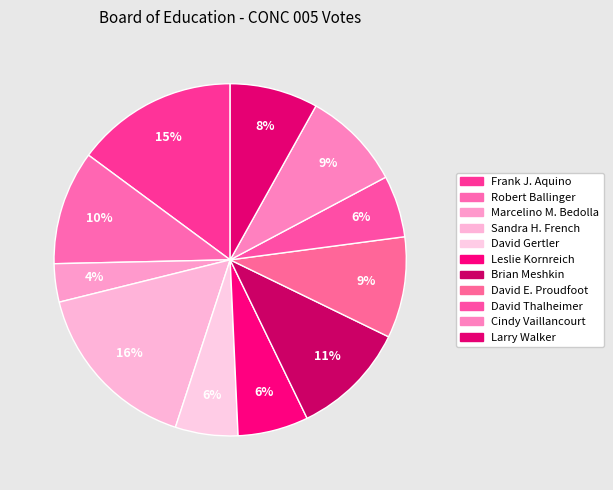

How many segments does this pie chart have?

11